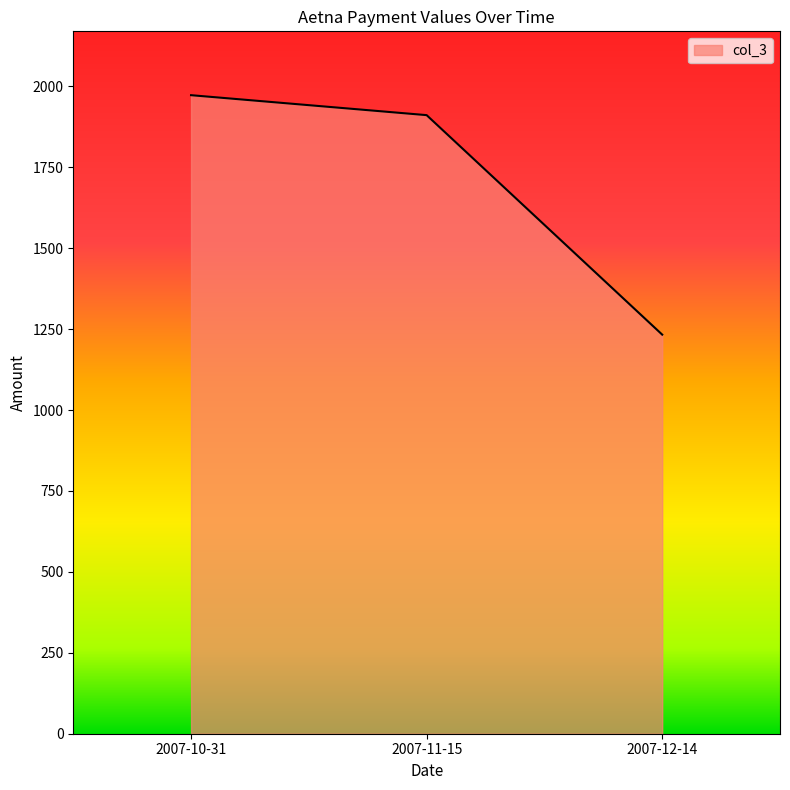

What is the change in value from 2007-11-15 to 2007-12-14?

-678.1